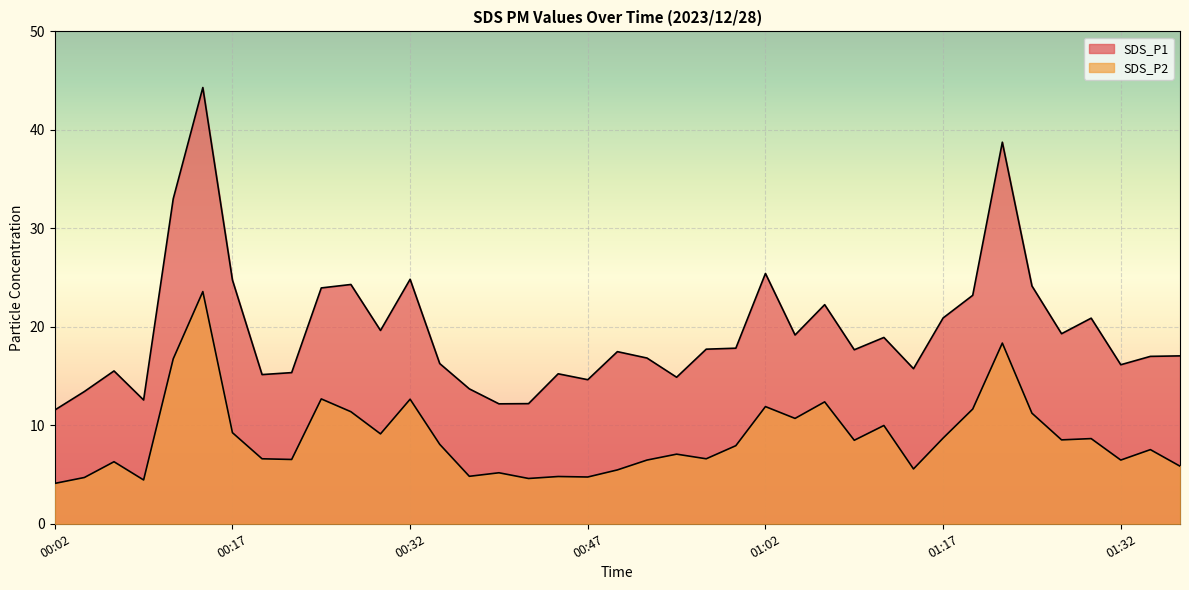

List the series in order of their peak value, highest first.

SDS_P1, SDS_P2